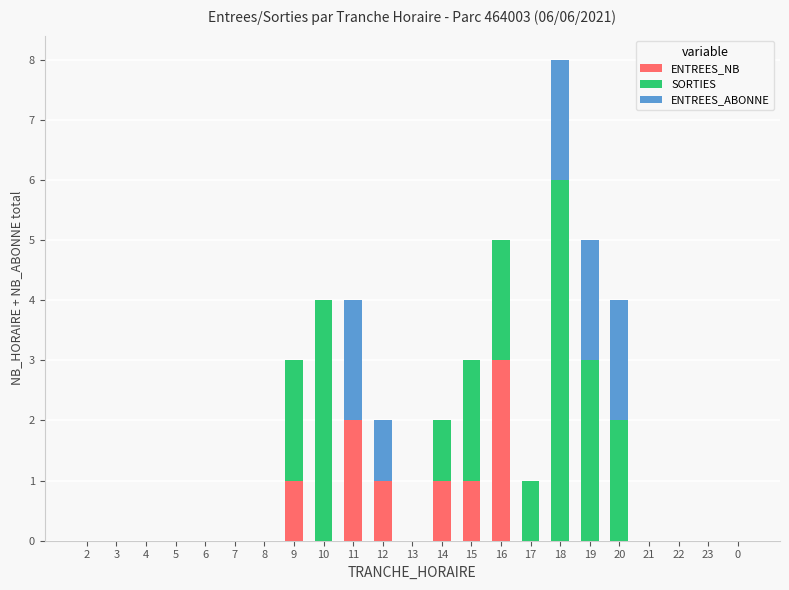

What is the total value across all series at 20?

4